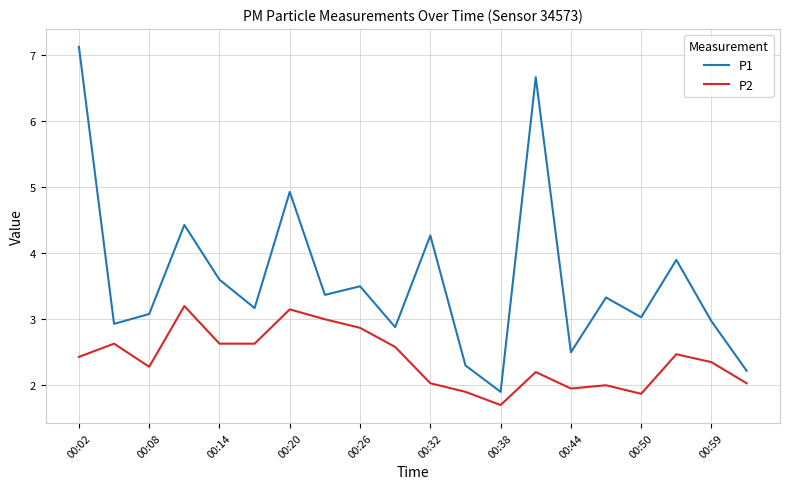

Rank the series by their maximum value, from highest to lowest.

P1, P2